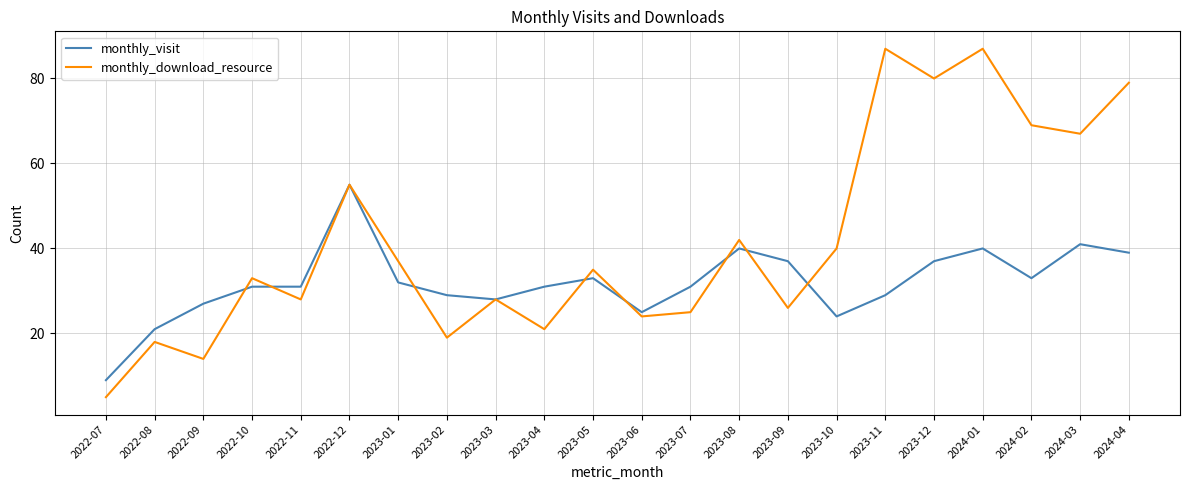

At which label is monthly_visit closest to 32?

2023-01